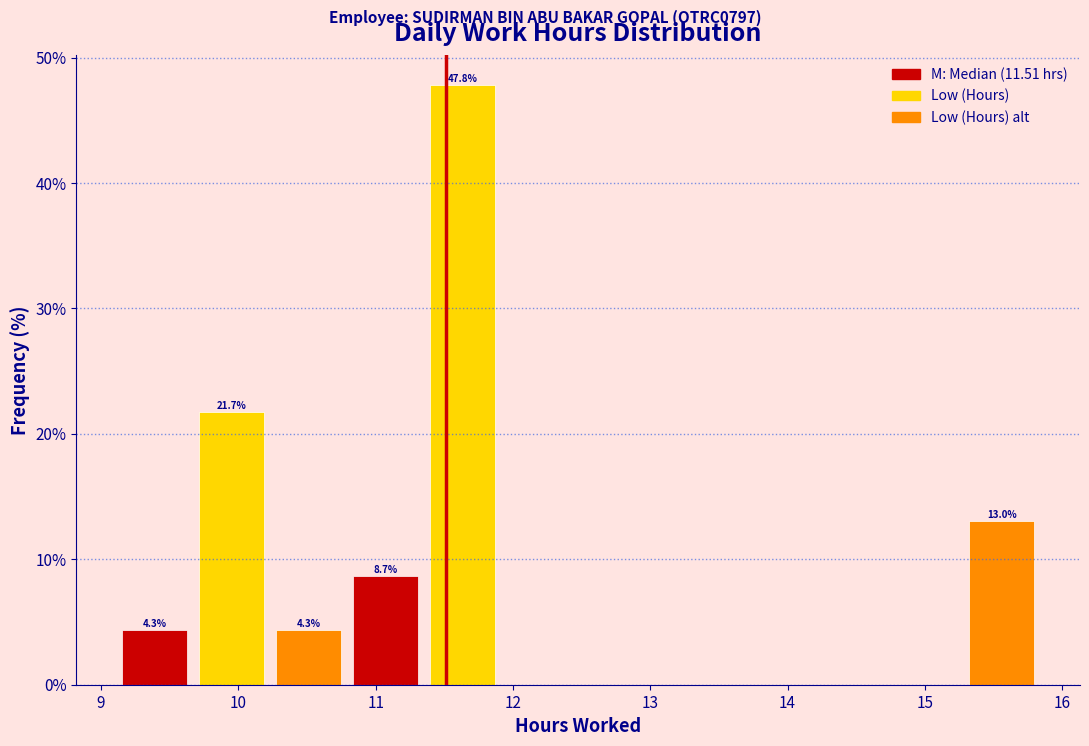

Over which range of the x-axis is the bar tallest?

11.4 to 11.9